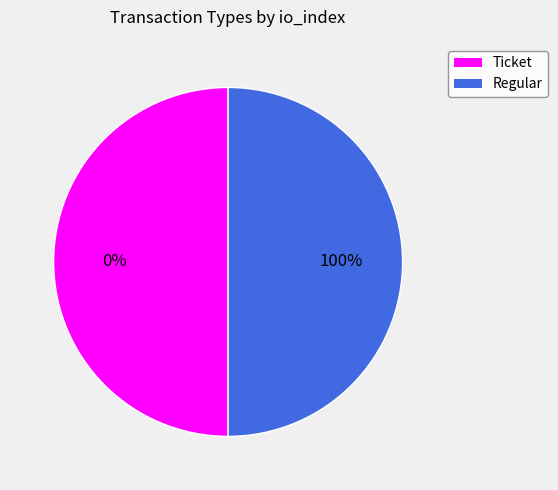

What is the largest slice in the pie chart?

Regular